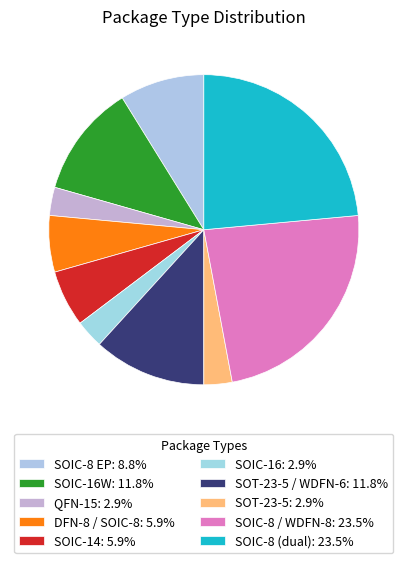

Count the number of slices in the pie.

10